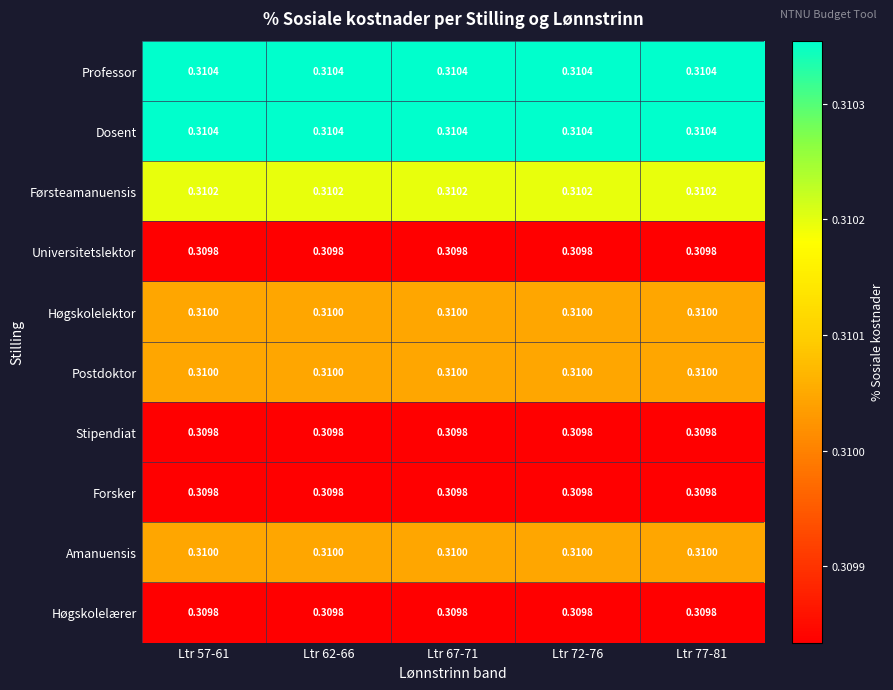

Count the number of data series in this chart.

10